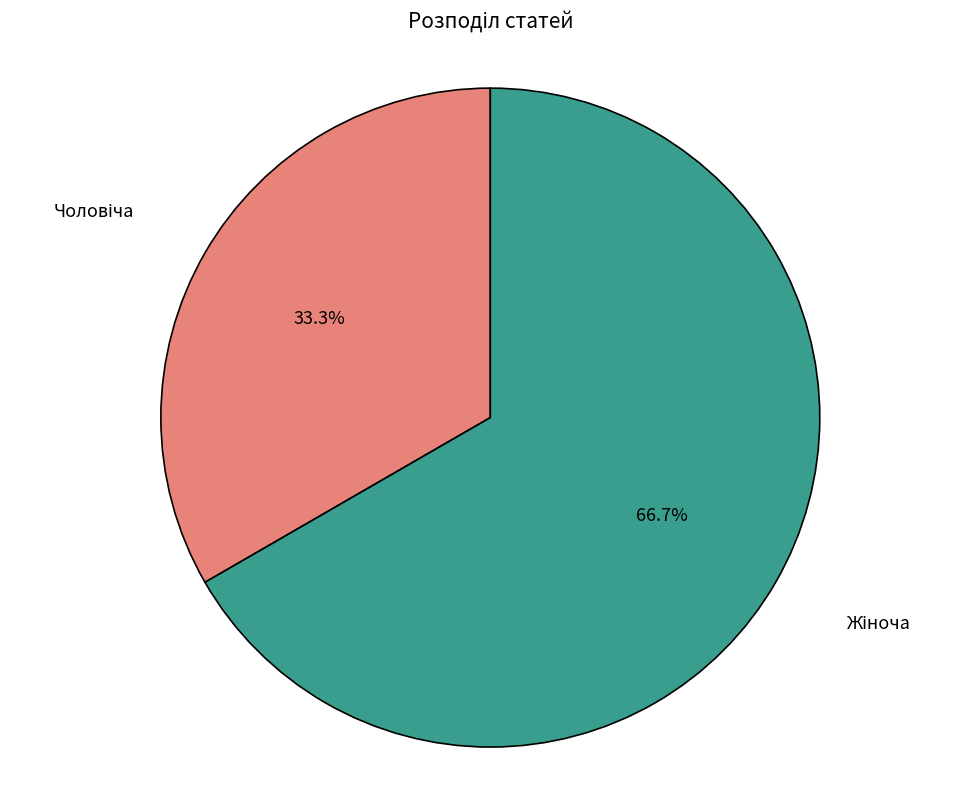

Does any single category account for the majority?

Yes